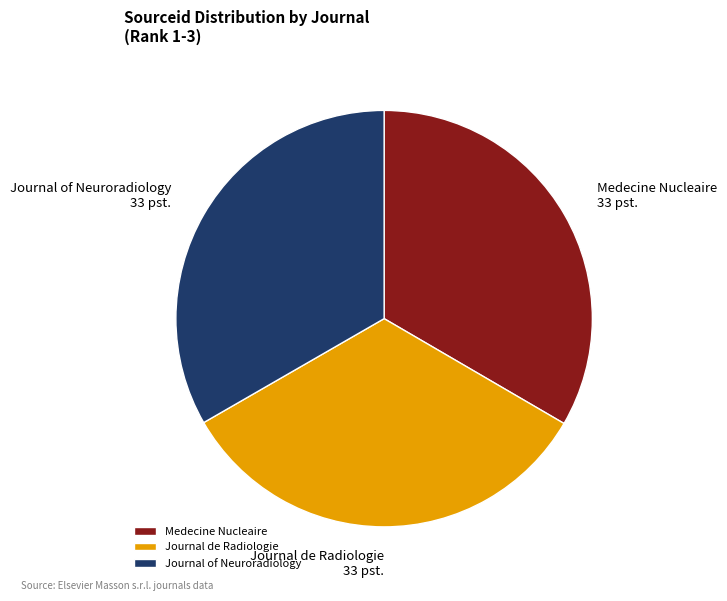

Combined, do Medecine Nucleaire and Journal de Radiologie account for over 50%?

Yes